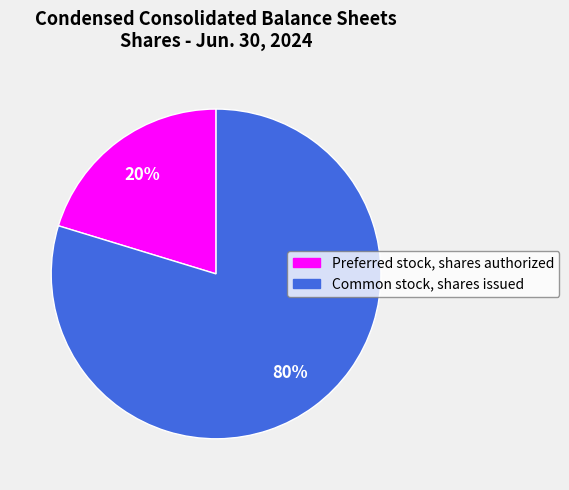

Rank the categories by value from lowest to highest.

Preferred stock, shares authorized, Common stock, shares issued